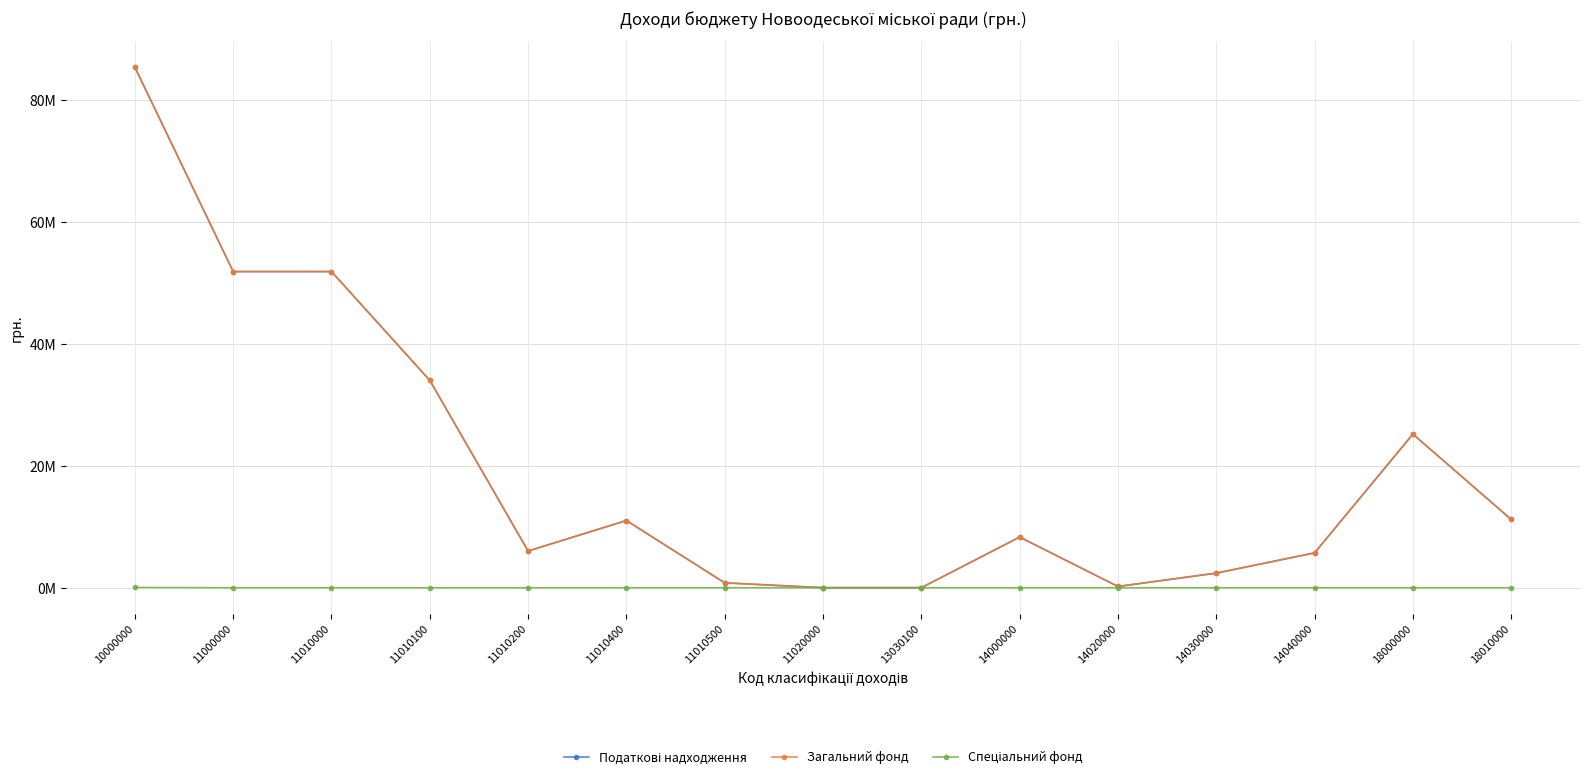

Does the chart display data point markers on the line(s)?

Yes